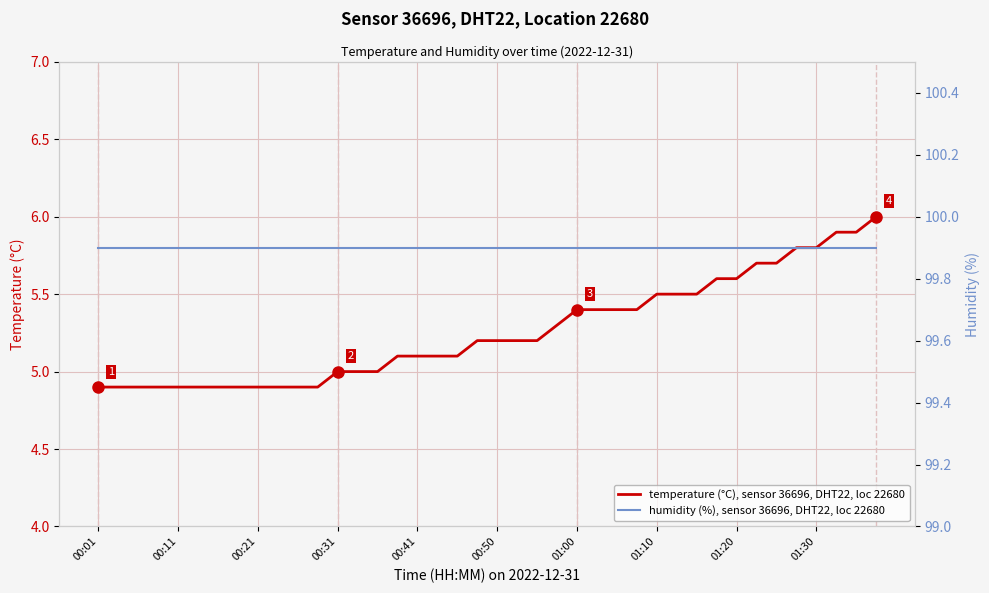

The value of temperature (°C), sensor 36696, DHT22, loc 22680 at 00:11 is 4.9. True or false?

True